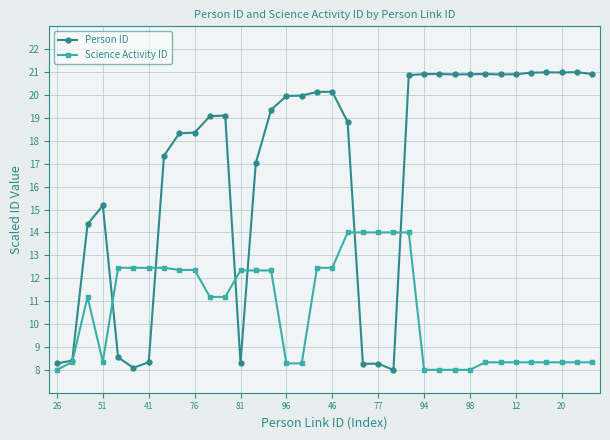

What is the difference between the maximum and minimum values in the Person ID series?

13.0